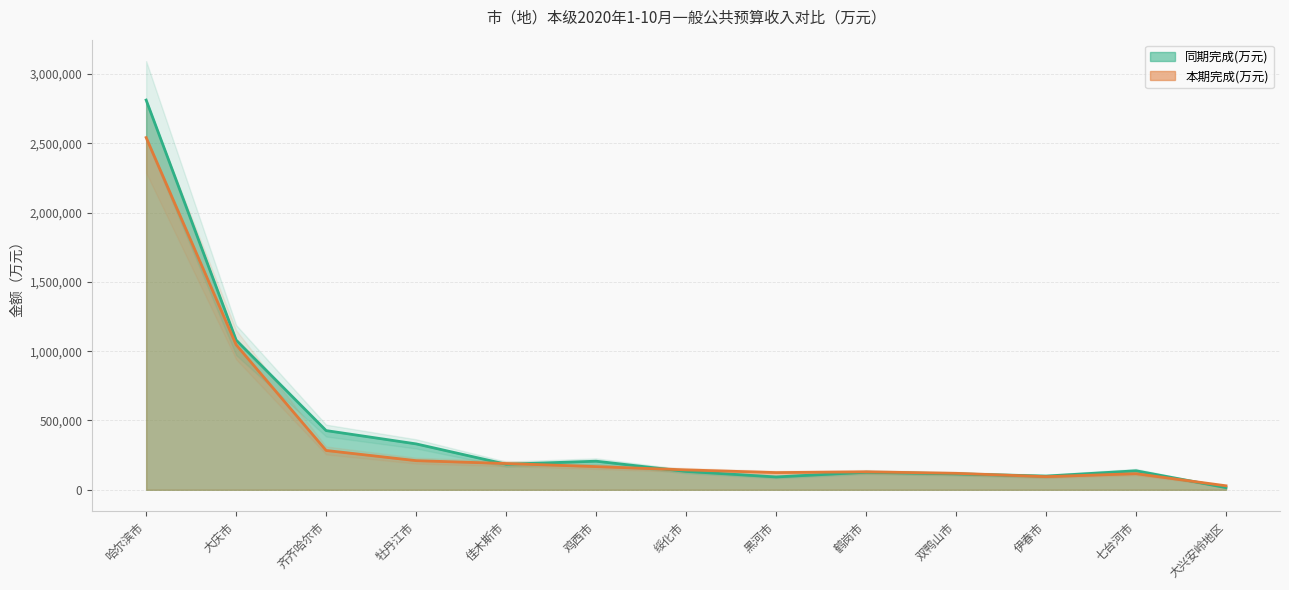

Reading left to right, transcribe all the data shown in this chart.

本期完成(万元): 2541071	1046663	283725	210299	189650	167326	143637	124258	129746	118807	94850	116230	28919
同期完成(万元): 2811564	1080140	427204	331205	184487	206410	132683	92758	126520	114930	98994	137321	15798